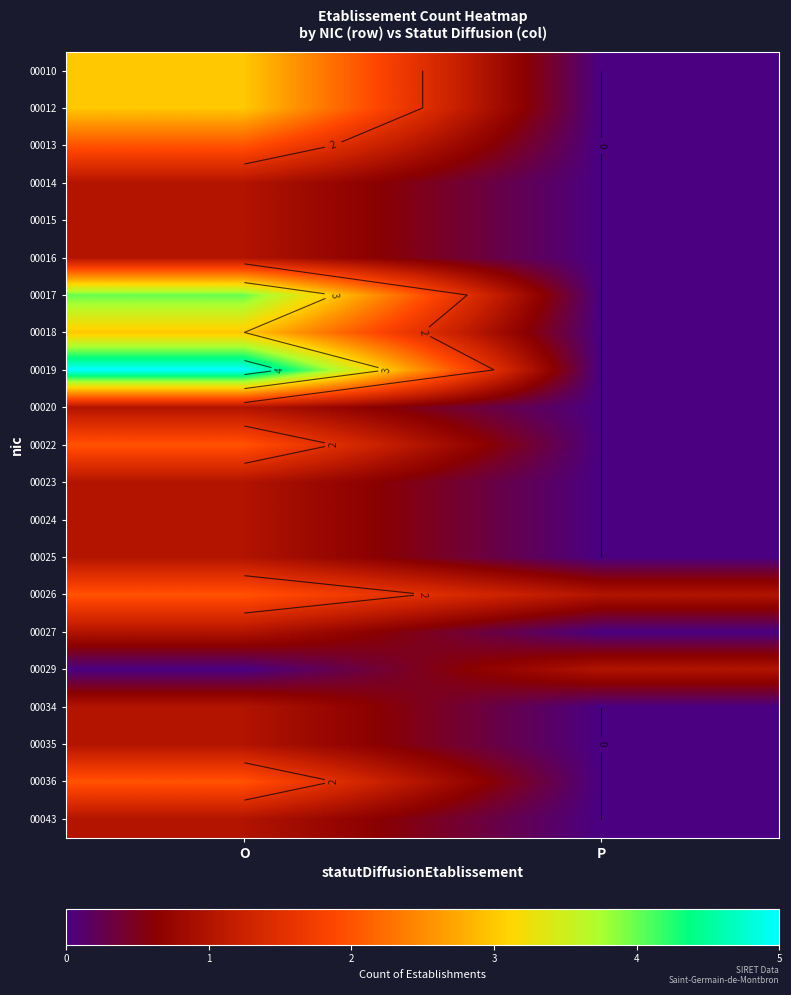

Is it true that 00036 equals 2 at O?

True